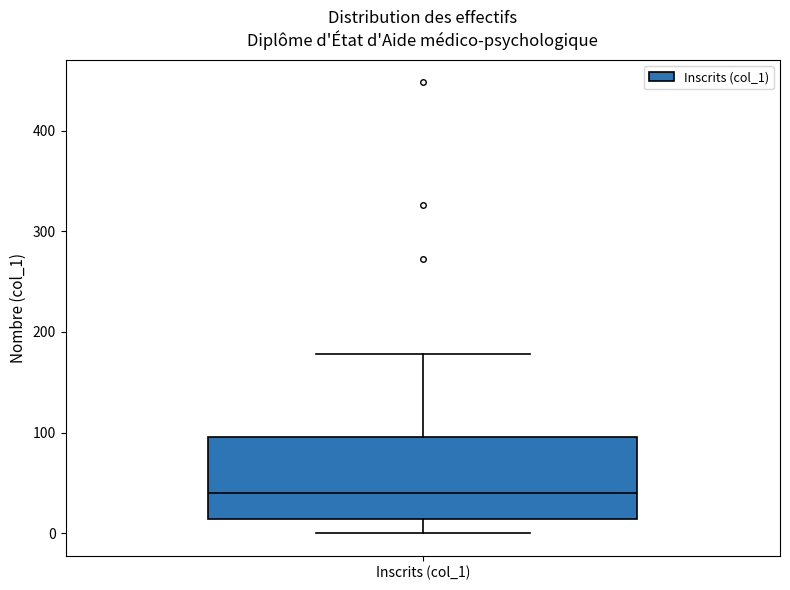

Read this box plot against the y-axis: the position of the median line, the range covered by the box, and the ends of both whiskers. The values are not printed on the chart, so give them approximately, as read against the axis.

median 40, box 10 to 100, whiskers 0 to 180